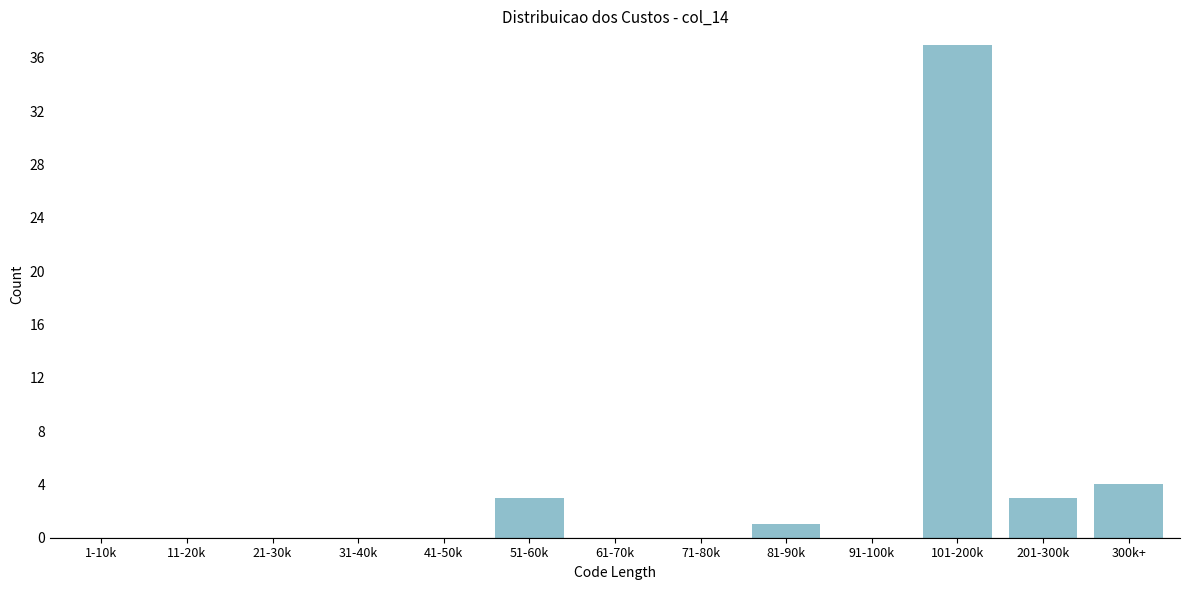

Reading right to left, transcribe all the data shown in this chart.

300k+=4	201-300k=3	101-200k=37	91-100k=0	81-90k=1	71-80k=0	61-70k=0	51-60k=3	41-50k=0	31-40k=0	21-30k=0	11-20k=0	1-10k=0